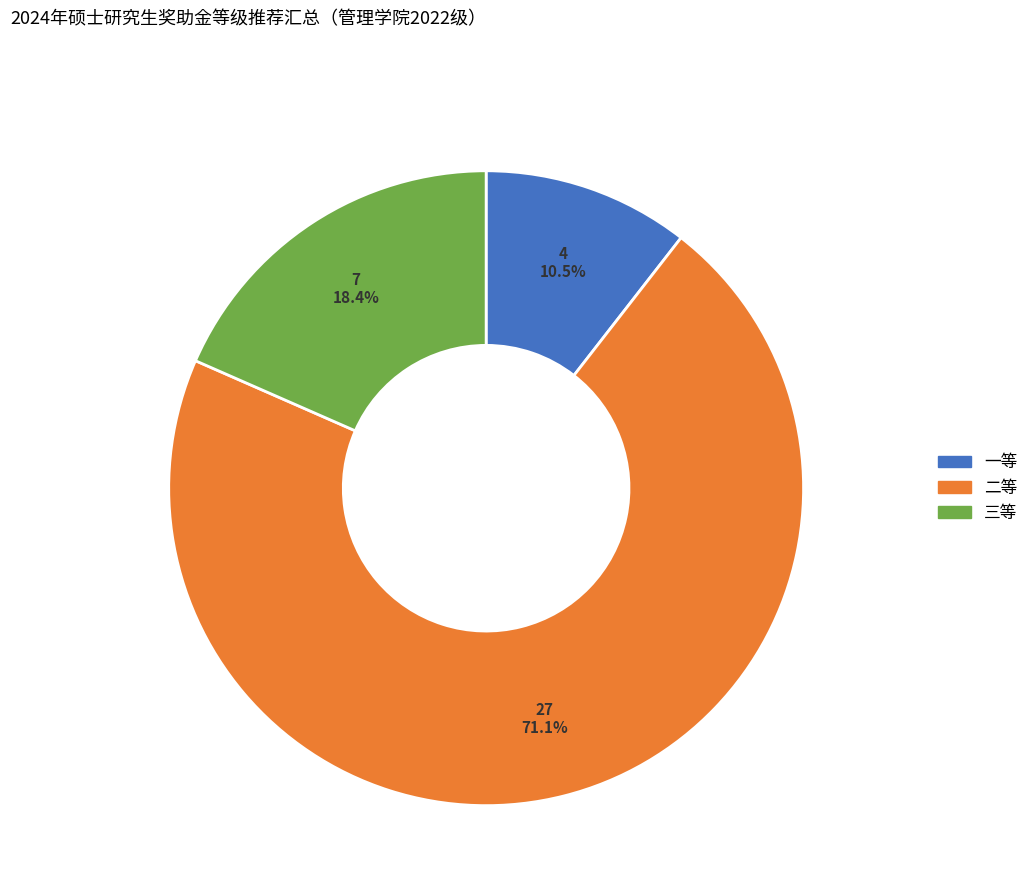

To the nearest percent, what portion does 三等 represent?

18%